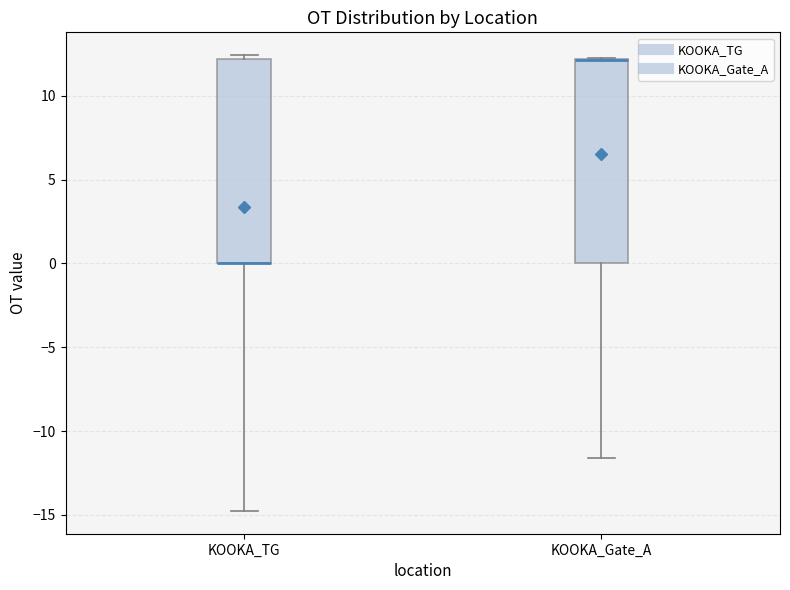

Reading left to right, transcribe this box plot: for each box, give where its median line is, the range the box spans, and where its two whiskers end, as read against the y-axis. The values are not printed on the chart, so give them approximately, as read against the axis.

KOOKA_TG: median 0.0 (drawn on the box's lower edge), box 0.0 to 12.0, whiskers -15.0 to 12.5
KOOKA_Gate_A: median 12.0 (drawn on the box's upper edge), box 0.0 to 12.0, whiskers -11.5 to 12.5